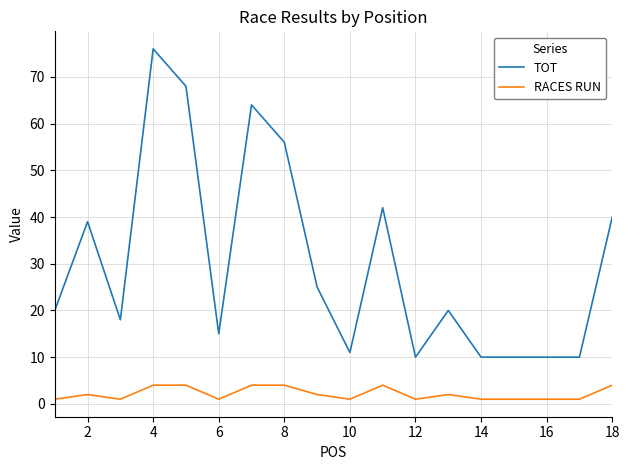

True or false: RACES RUN has more than 2 points higher than both neighbors.

True